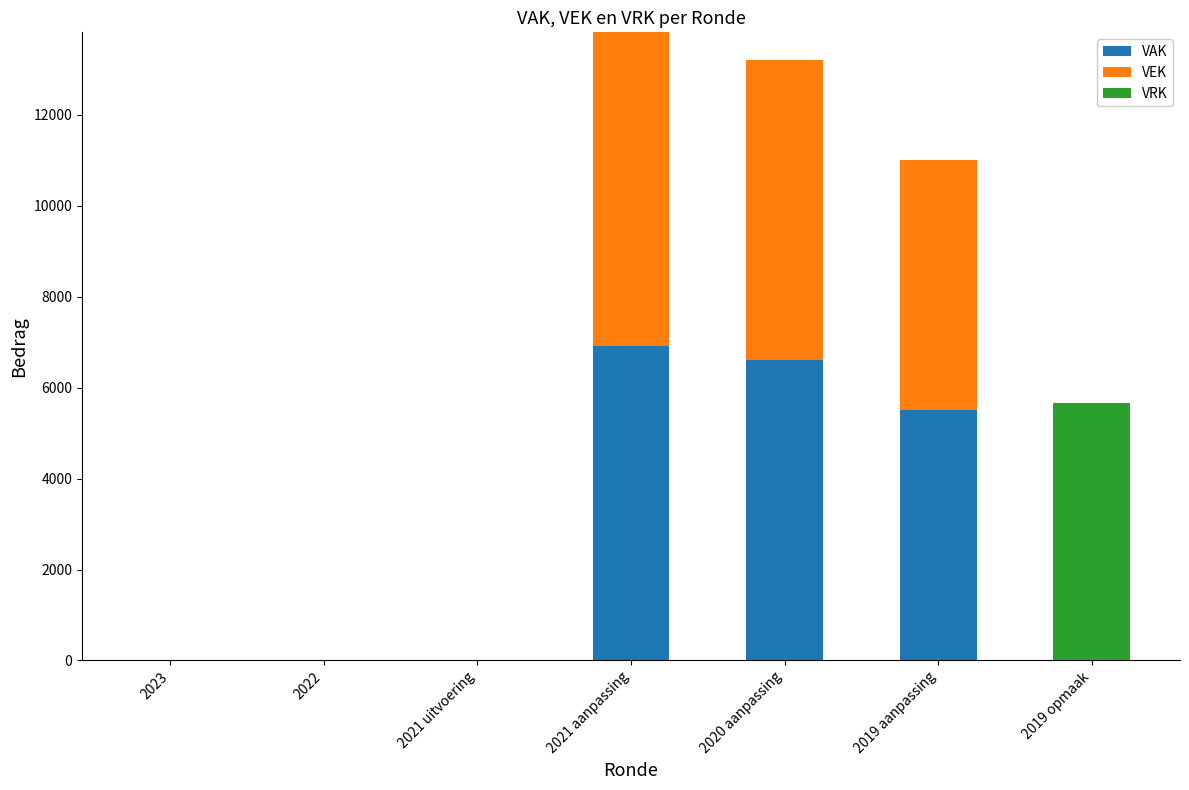

The VAK series shows 3947 at 2021 uitvoering. True or false?

False